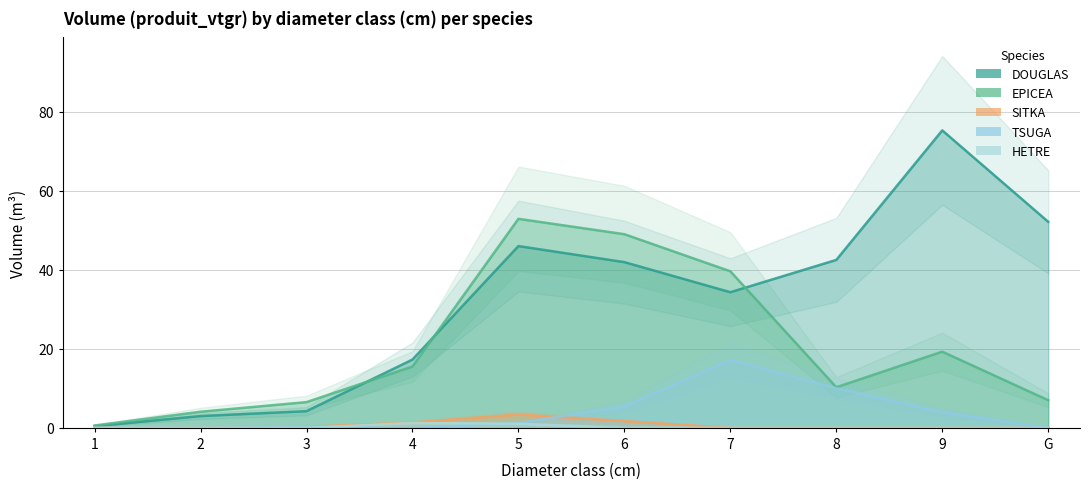

What is the average value of the EPICEA series?

20.5